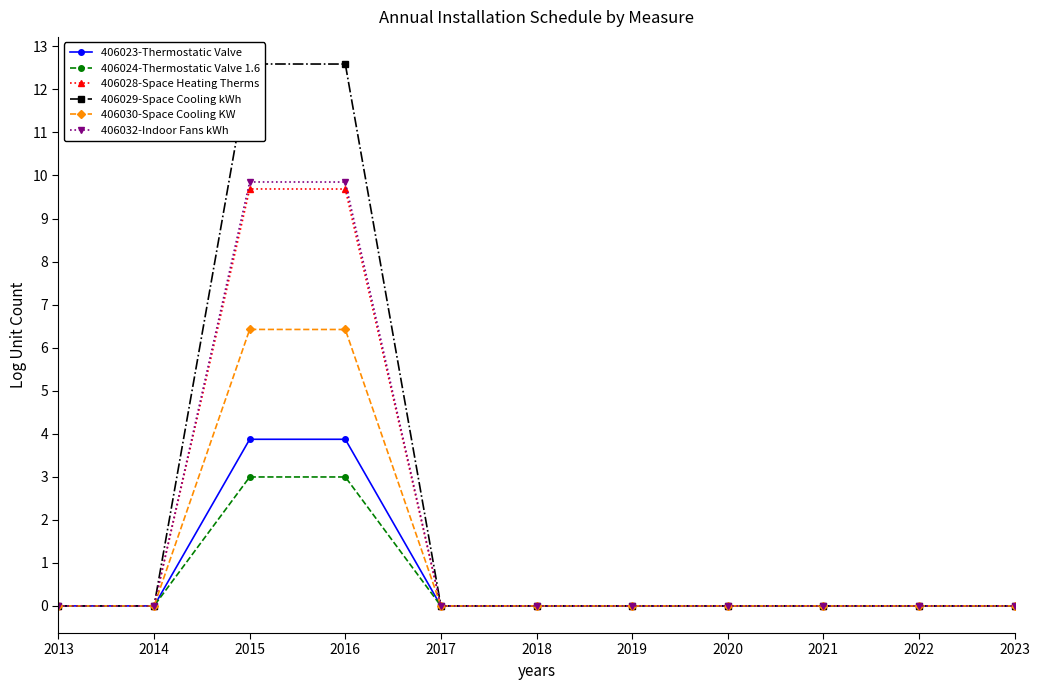

What is the difference between the maximum and minimum values in the 406029-Space Cooling kWh series?

12.6